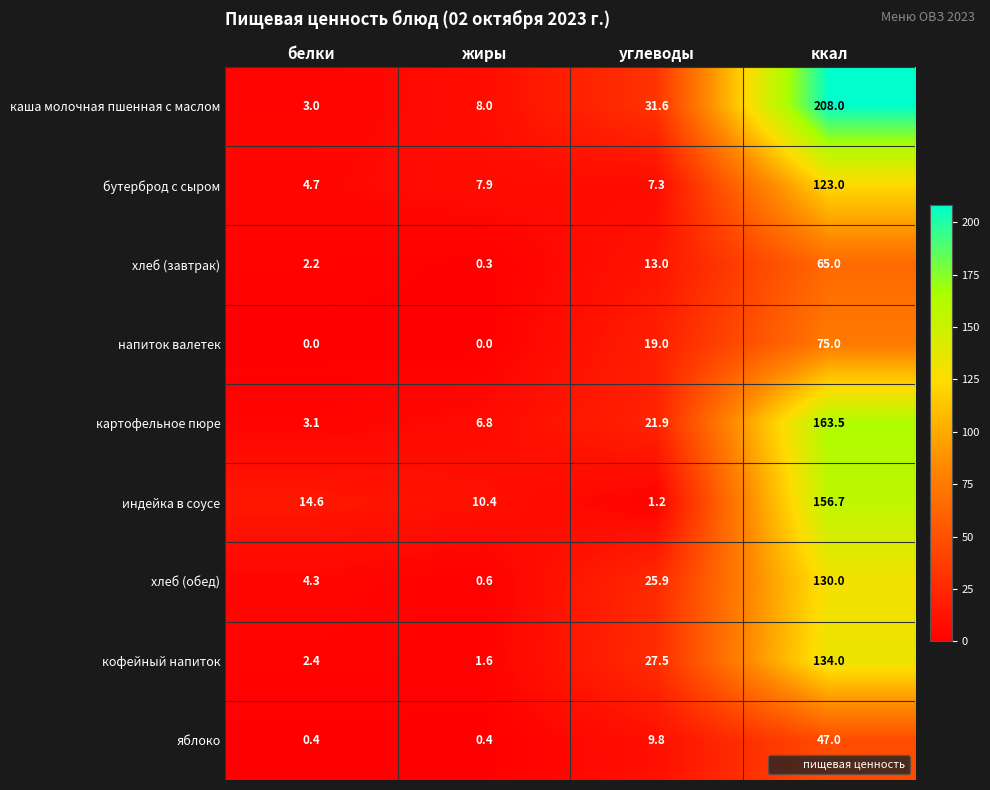

True or false: индейка в соусе has a value of 10.4 at жиры.

True